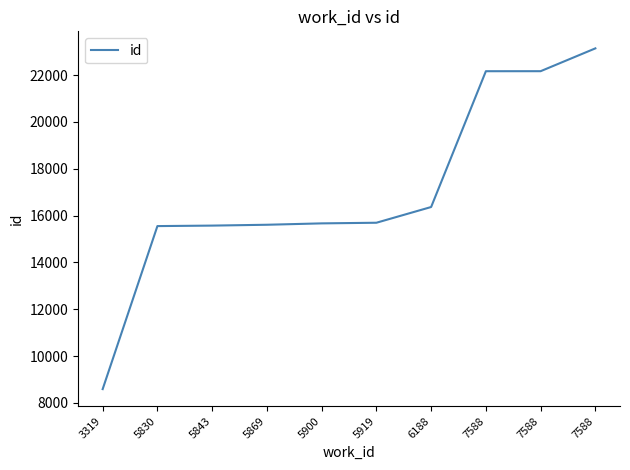

What is the difference between the values at 7588 and 3319?

13583